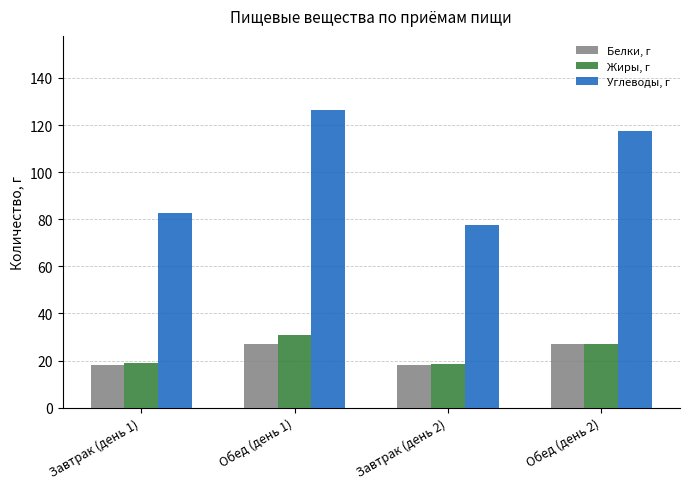

What is the label of the 1st bar from the left?

Завтрак (день 1)